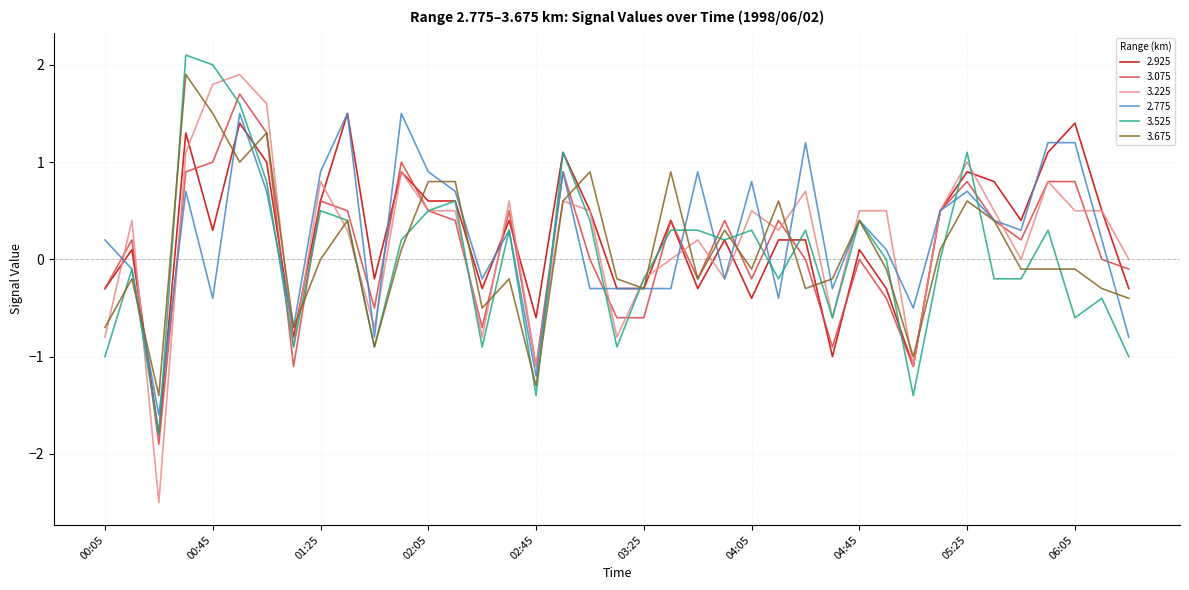

Which series has the largest range (max minus min)?

3.225